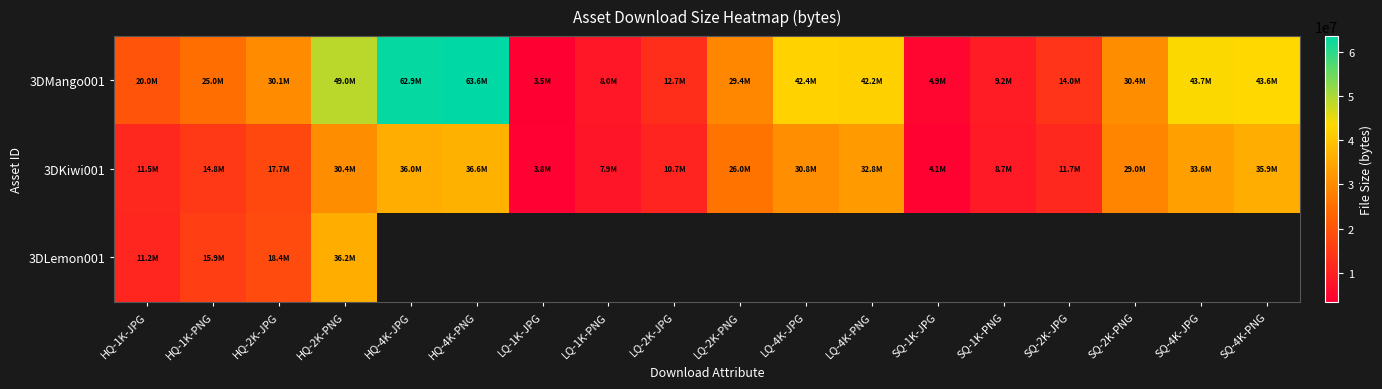

Is it true that 3DKiwi001 equals 46768425.9 at LQ-4K-JPG?

False